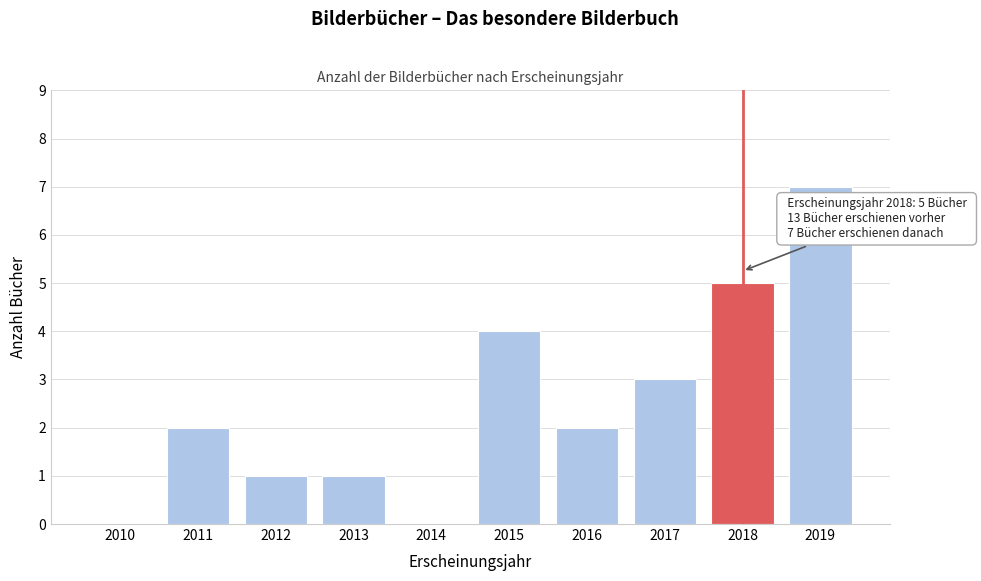

Reading left to right, list all the values displayed in this chart.

2010=0	2011=2	2012=1	2013=1	2014=0	2015=4	2016=2	2017=3	2018=5	2019=7